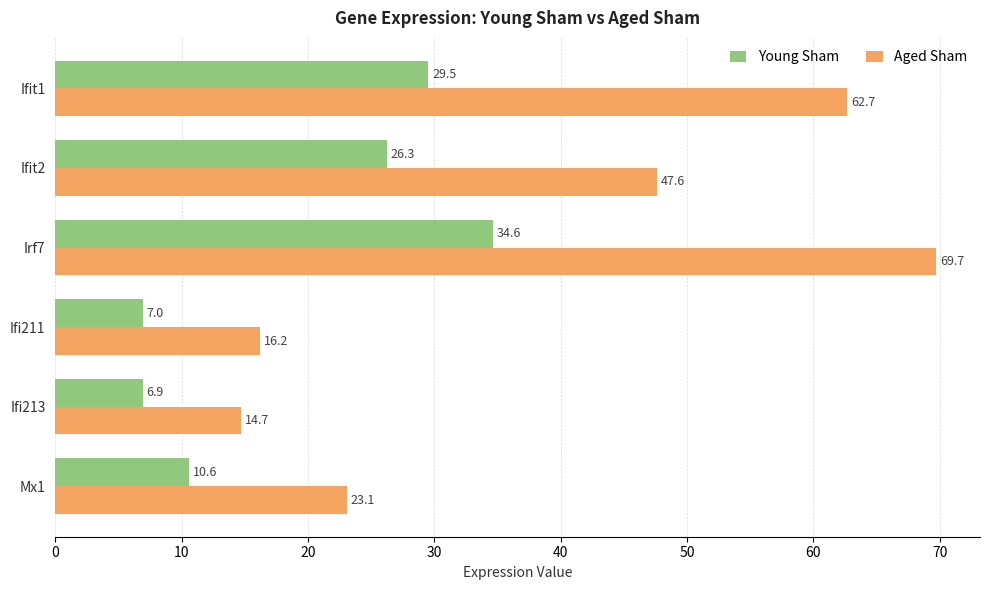

What is the difference between the Aged Sham values at Ifit1 and Mx1?

39.6